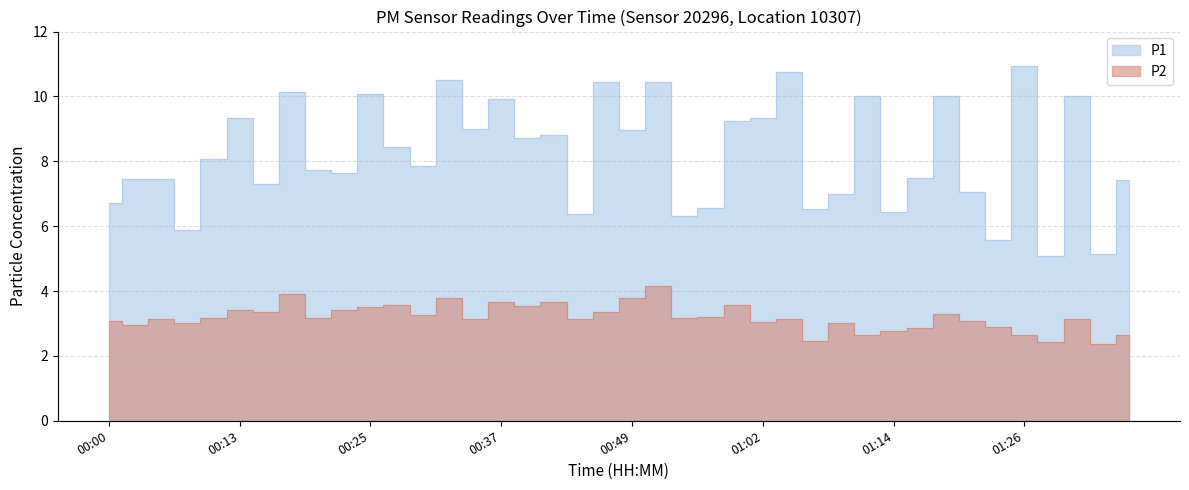

What is the difference between the maximum and minimum values in the P2 series?

1.8